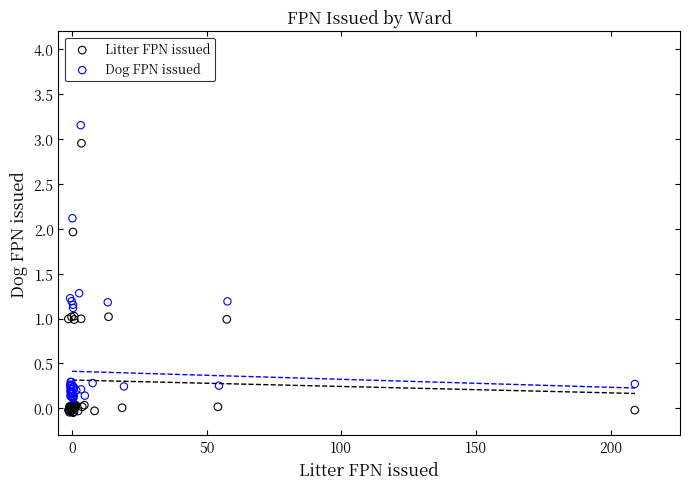

Which series reaches the maximum Y coordinate?

Dog FPN issued